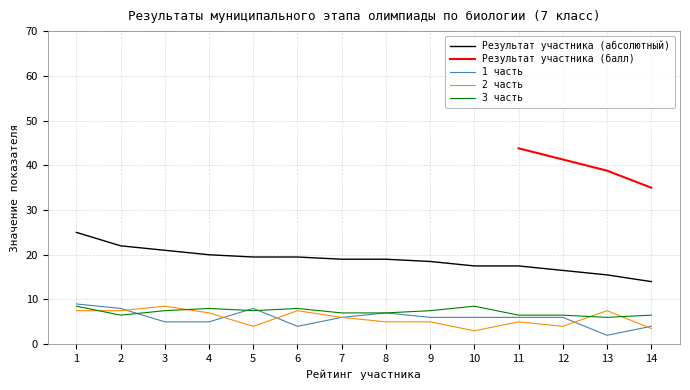

What is the difference between the highest and lowest values at 13?

13.5